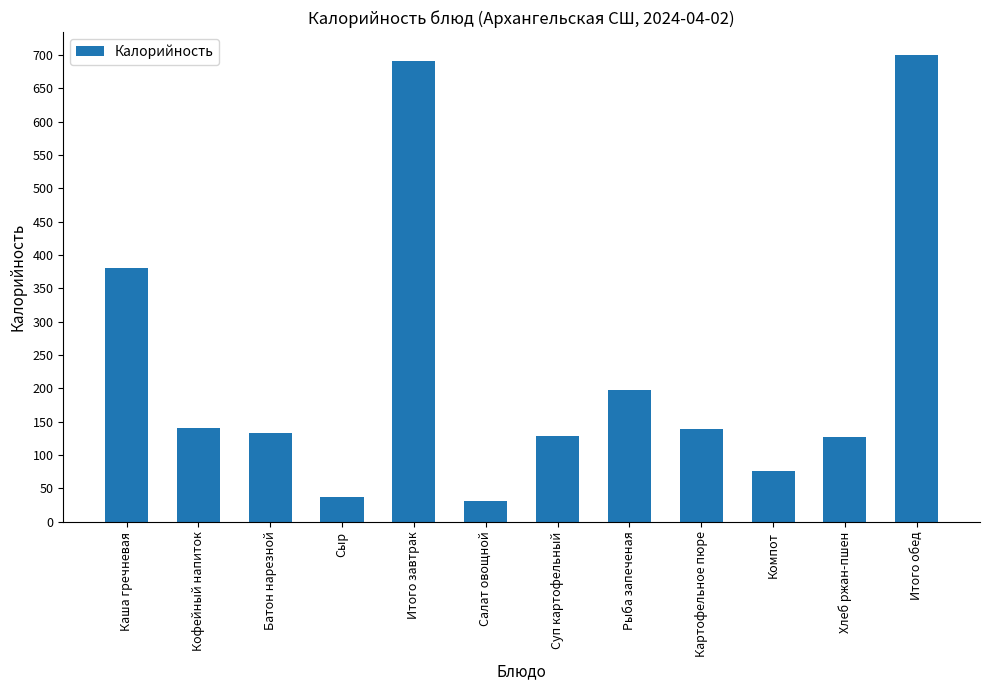

Where does the data first go above 138?

Каша гречневая